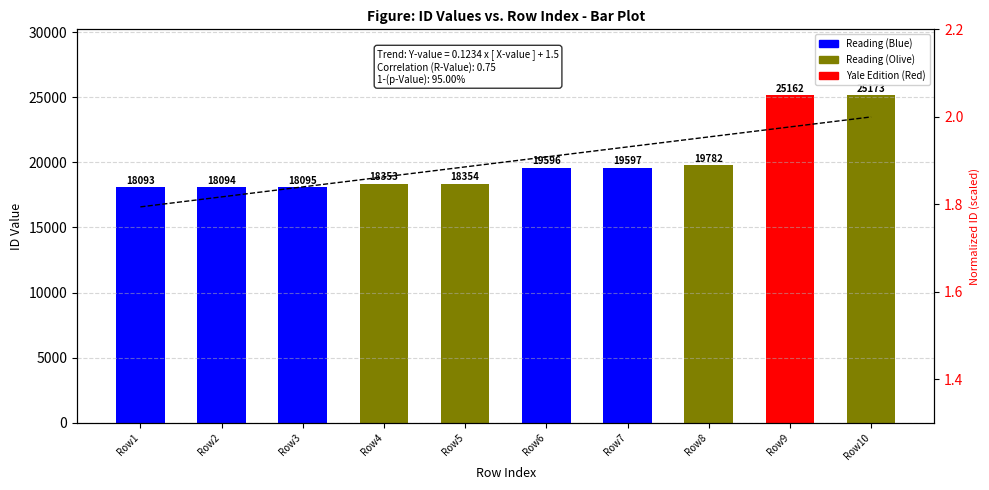

Does the chart contain any negative values?

No